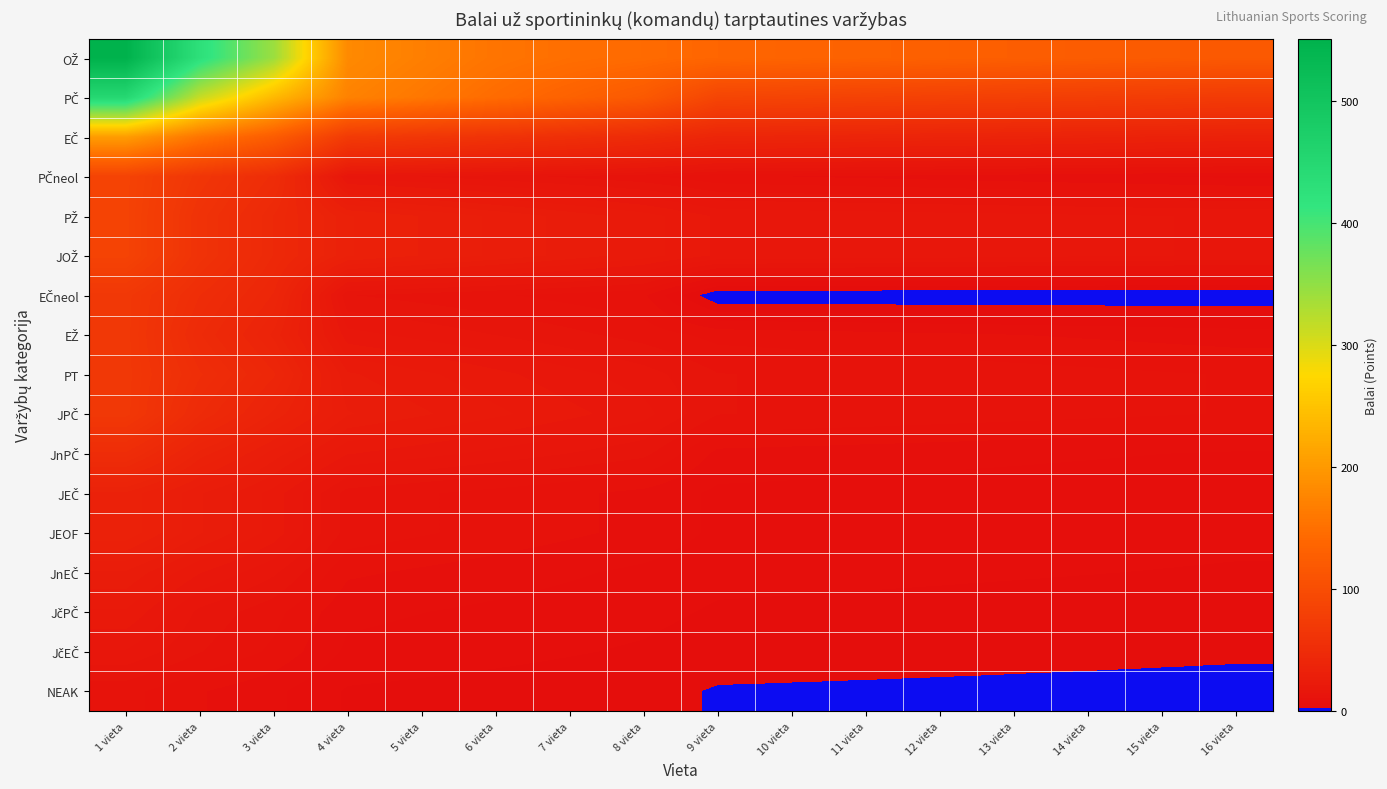

Which has a higher value, 9 vieta or 7 vieta?

7 vieta